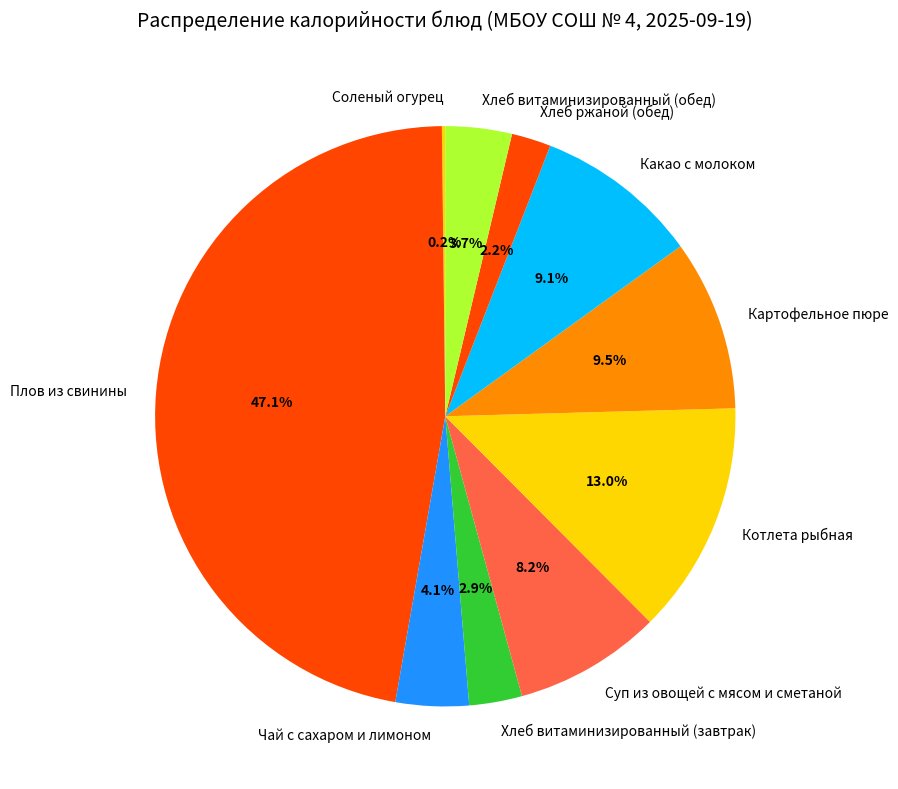

What is the largest slice in the pie chart?

Плов из свинины